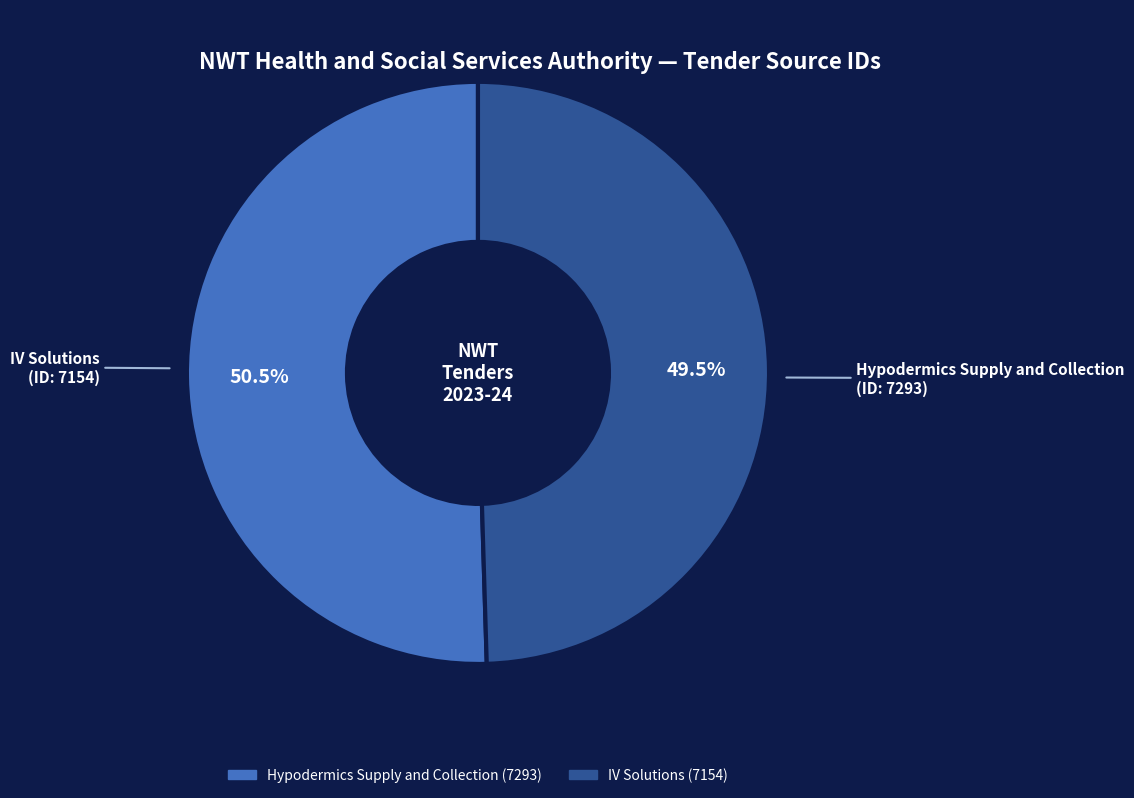

What is the majority slice?

Hypodermics Supply and Collection